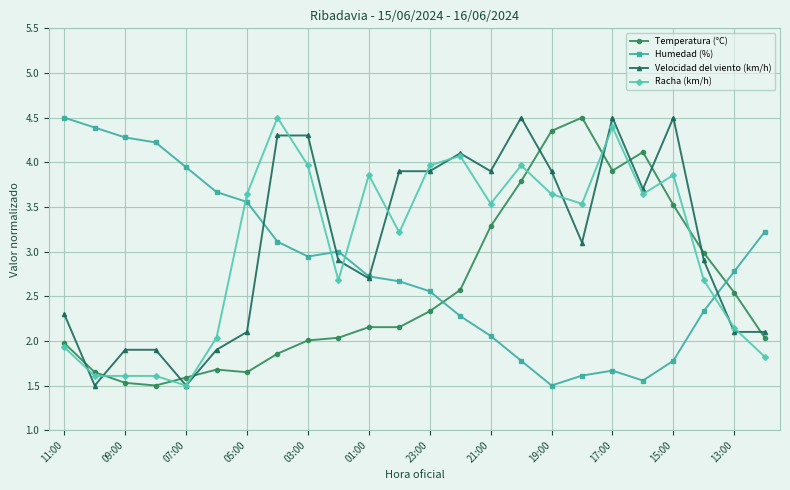

How many intersections are there between Humedad (%) and Racha (km/h)?

4